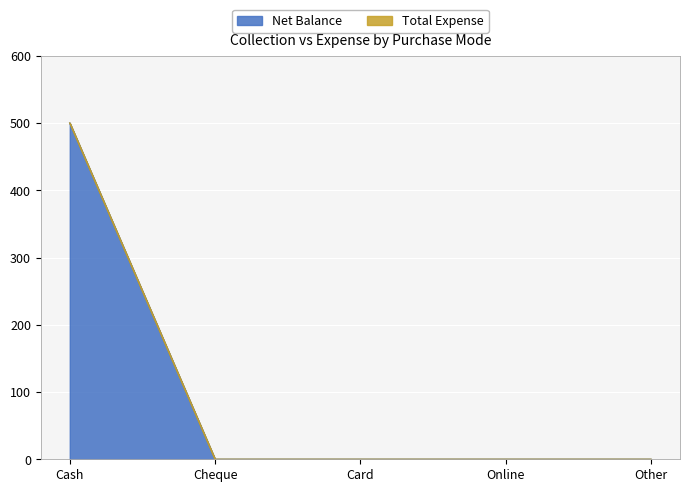

Which label corresponds to the largest value in the chart?

Cash